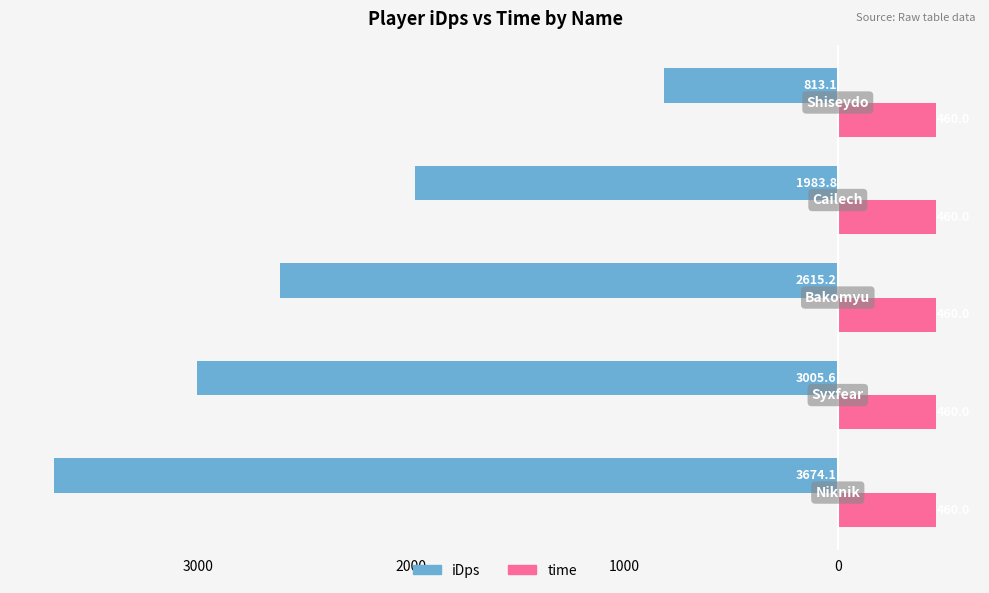

What are all the series names shown in the legend?

iDps, time